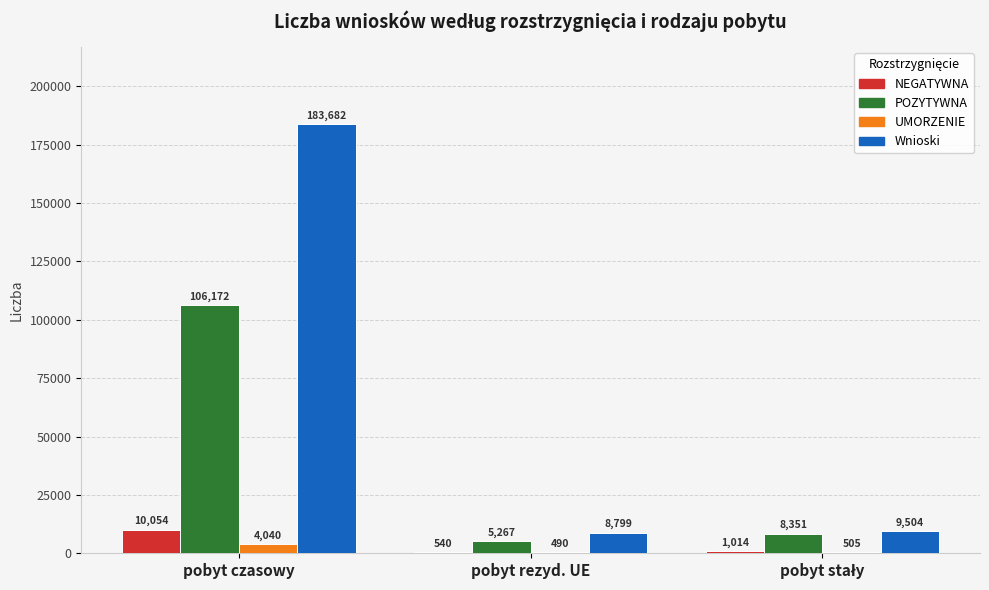

How many groups of bars are there?

3